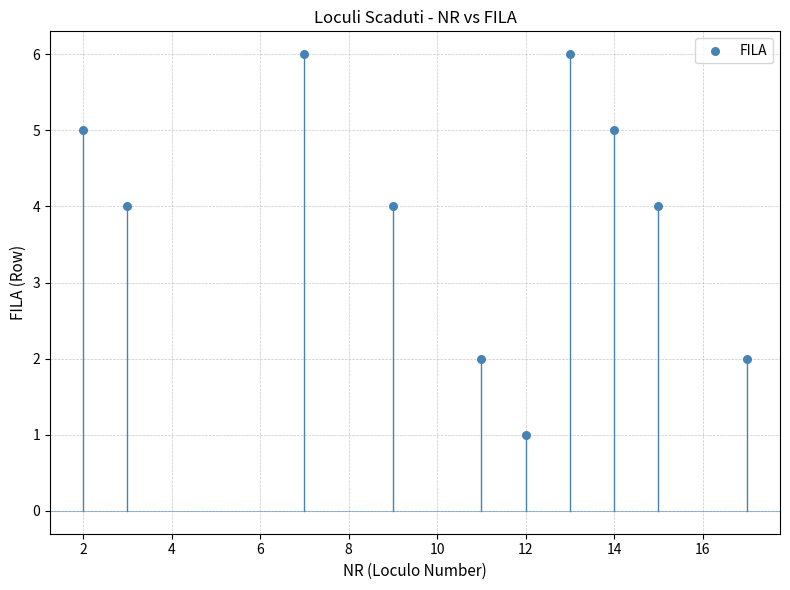

What is the average X value?

10